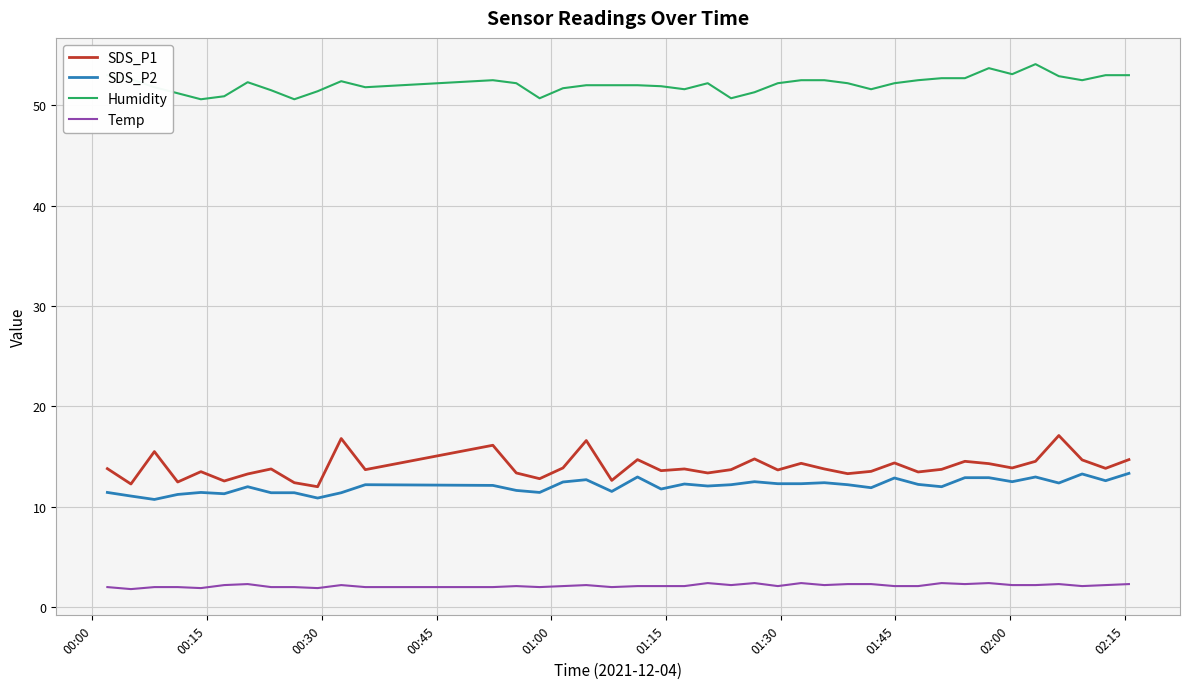

Which series has the largest total across all categories?

Humidity